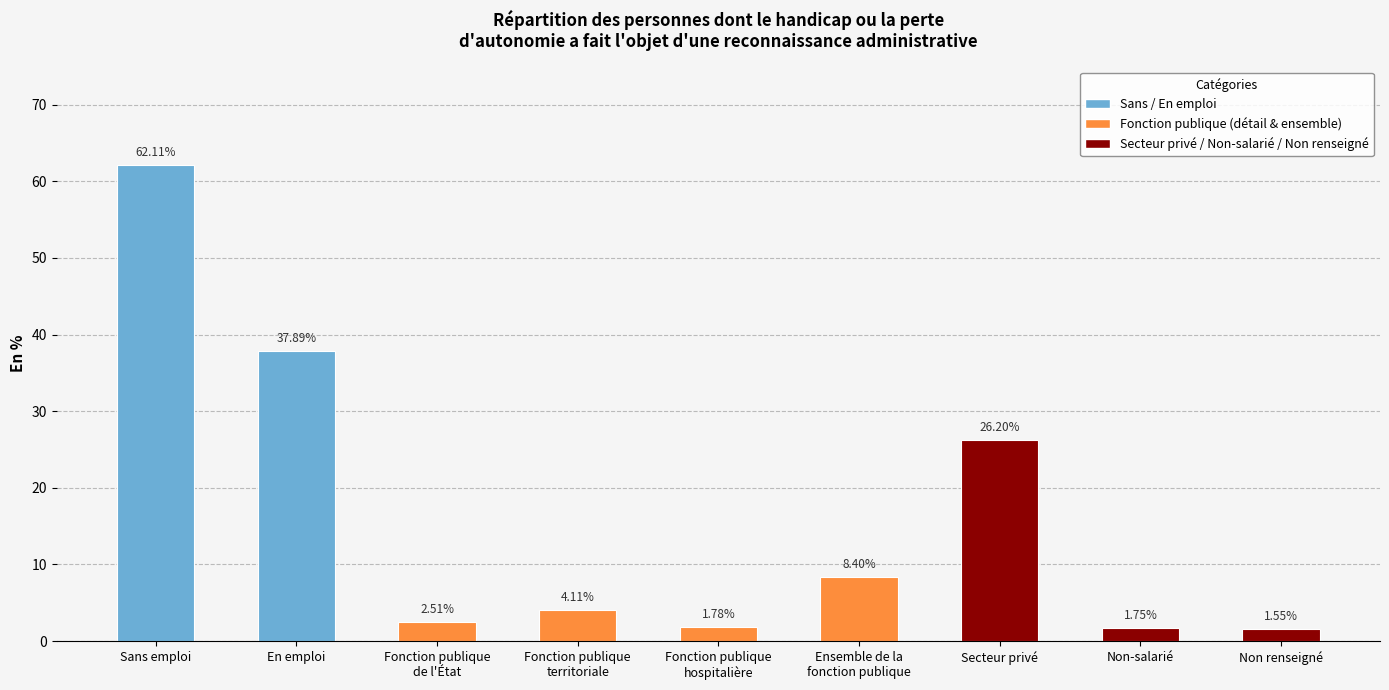

Which has a higher value, Fonction publique
territoriale or Fonction publique
hospitalière?

Fonction publique
territoriale